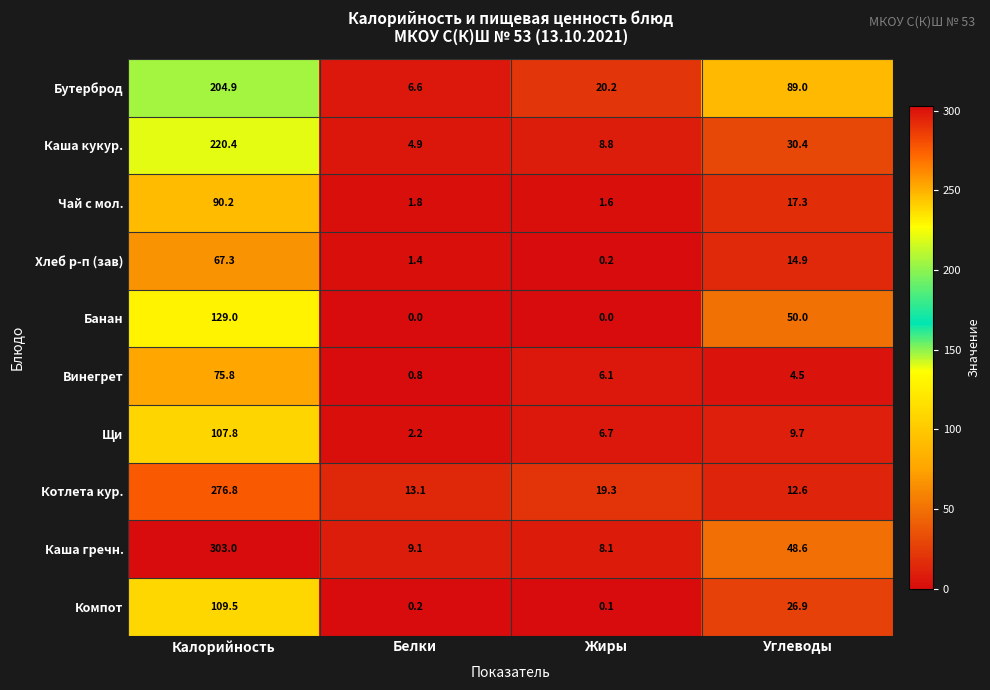

At which label is Банан closest to 64?

Углеводы